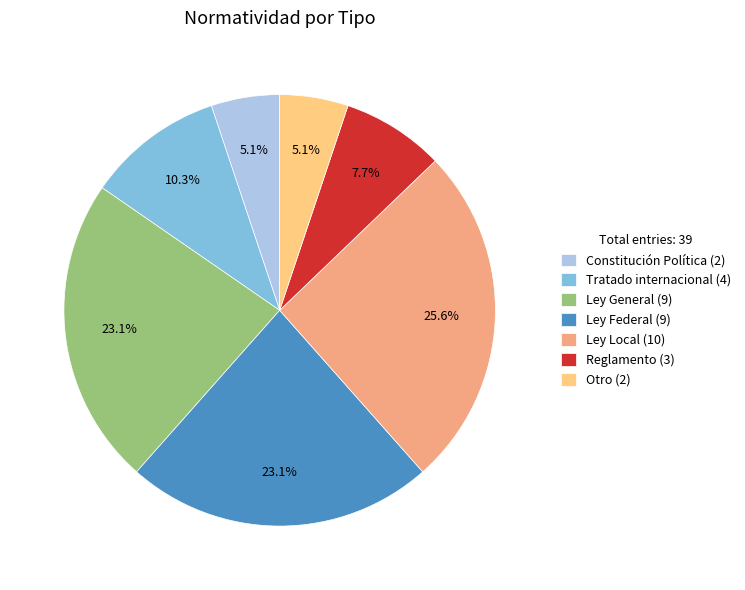

Is Ley Federal (9) the majority of the pie?

No